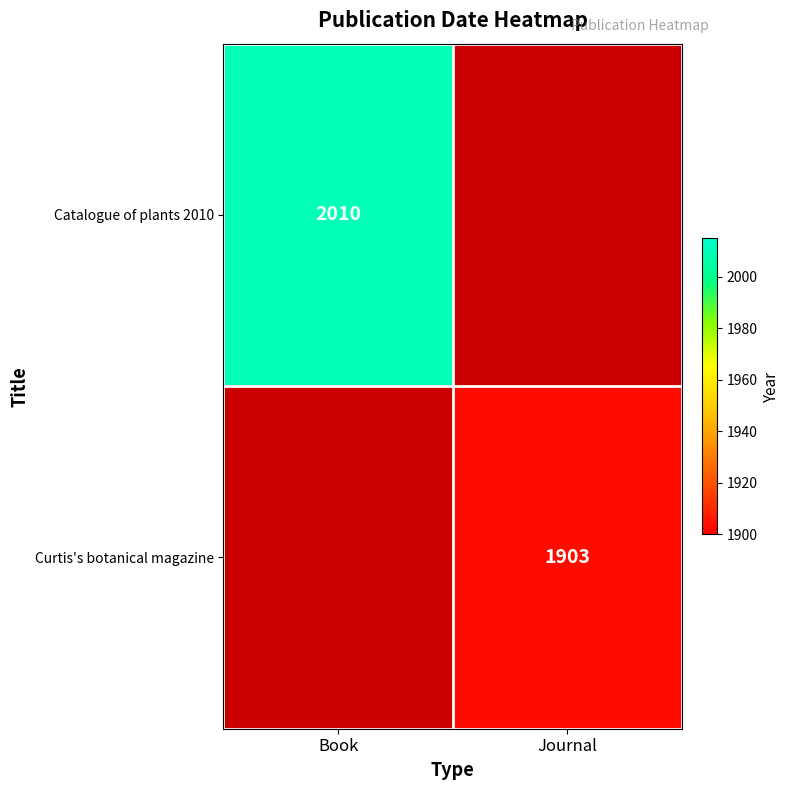

The value of Catalogue of plants 2010 at Book is 2010. True or false?

True